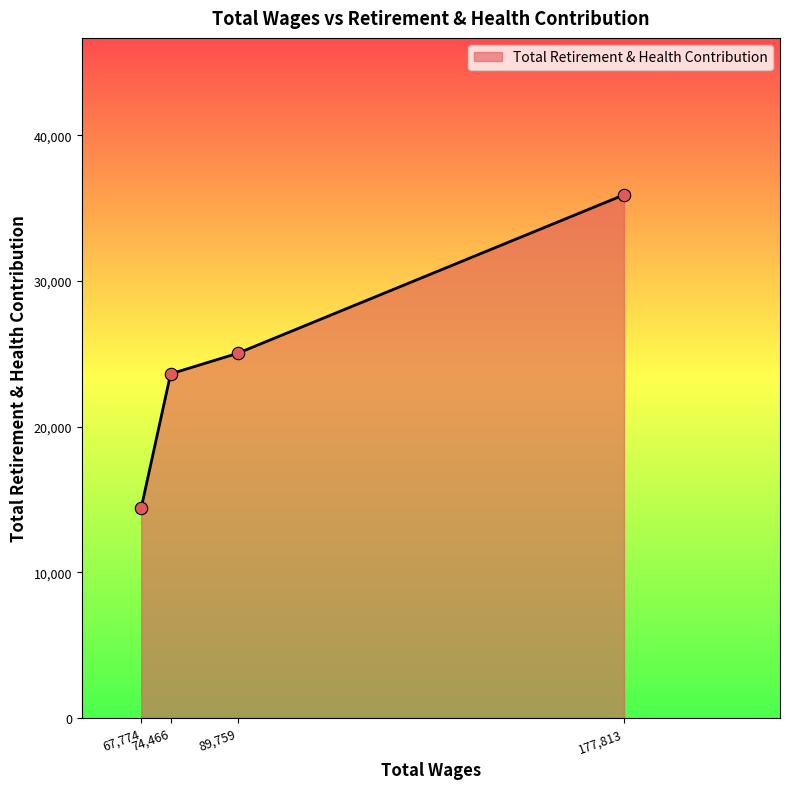

What is the change in value from 89,759 to 177,813?

+10873